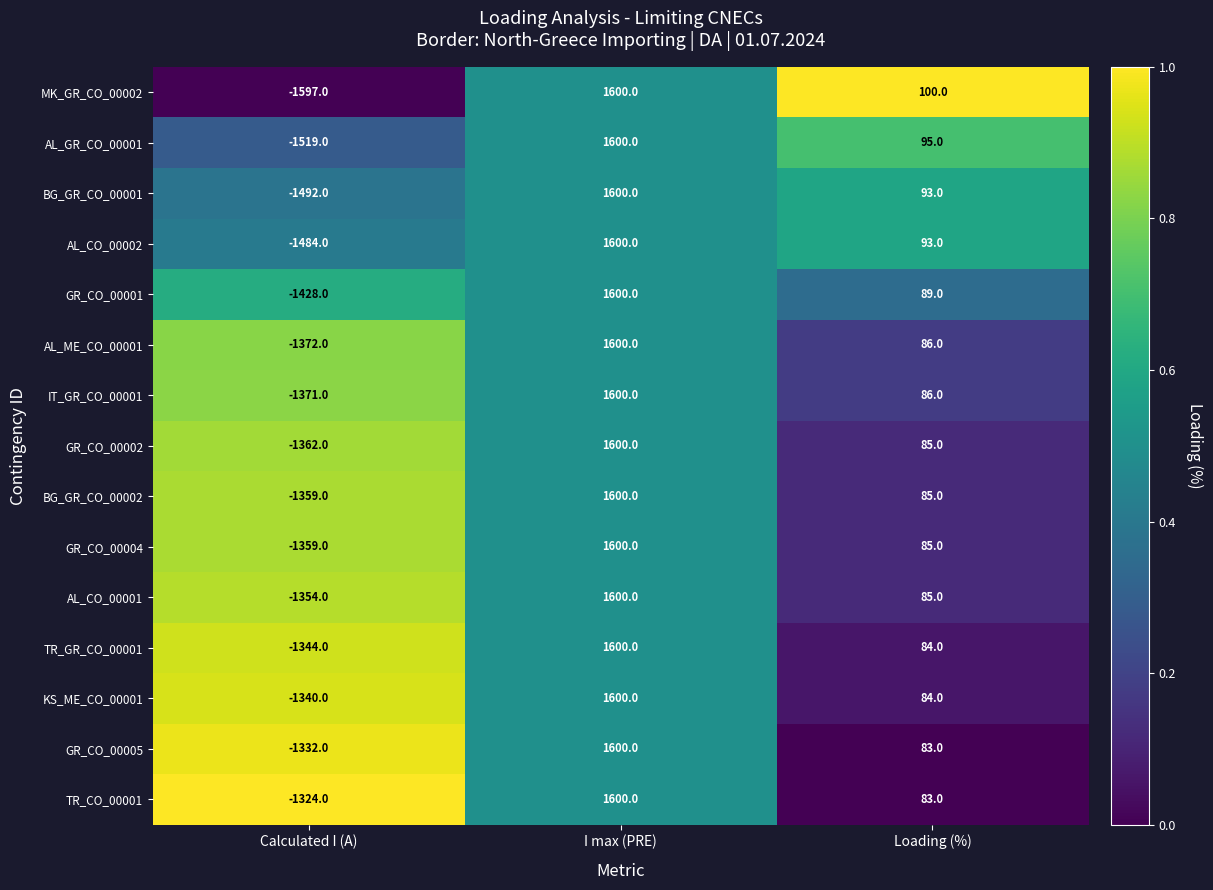

True or false: AL_CO_00001 has a value of 1600 at I max (PRE).

True